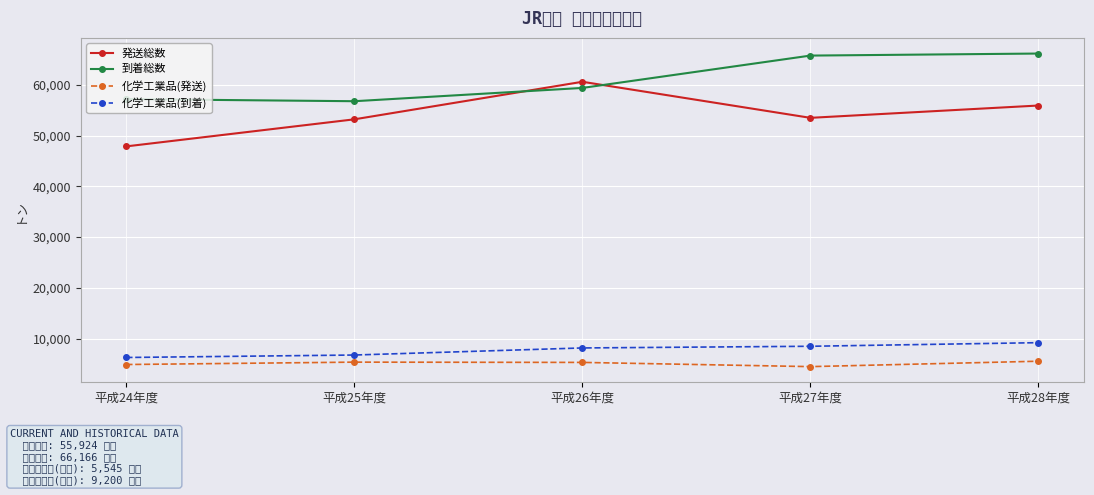

In 化学工業品(発送), how many points are lower than both neighbors (excluding endpoints)?

1